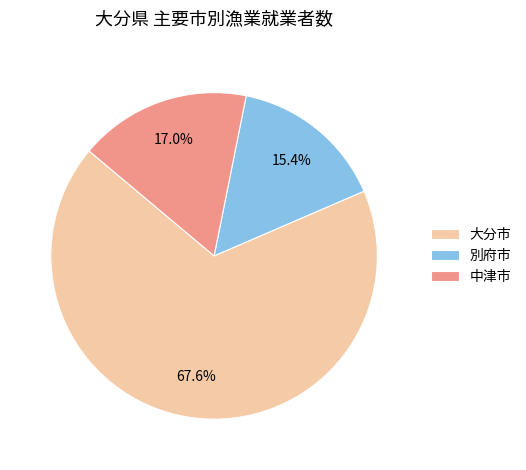

To the nearest percent, what percentage of the pie is 中津市?

17%